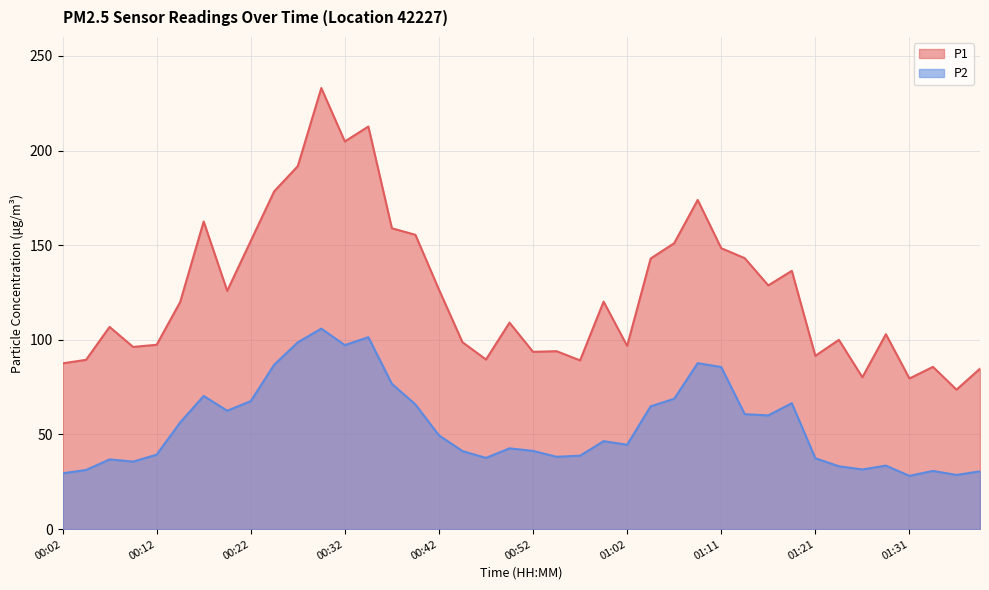

What is the total value across all series at 01:06?

219.9